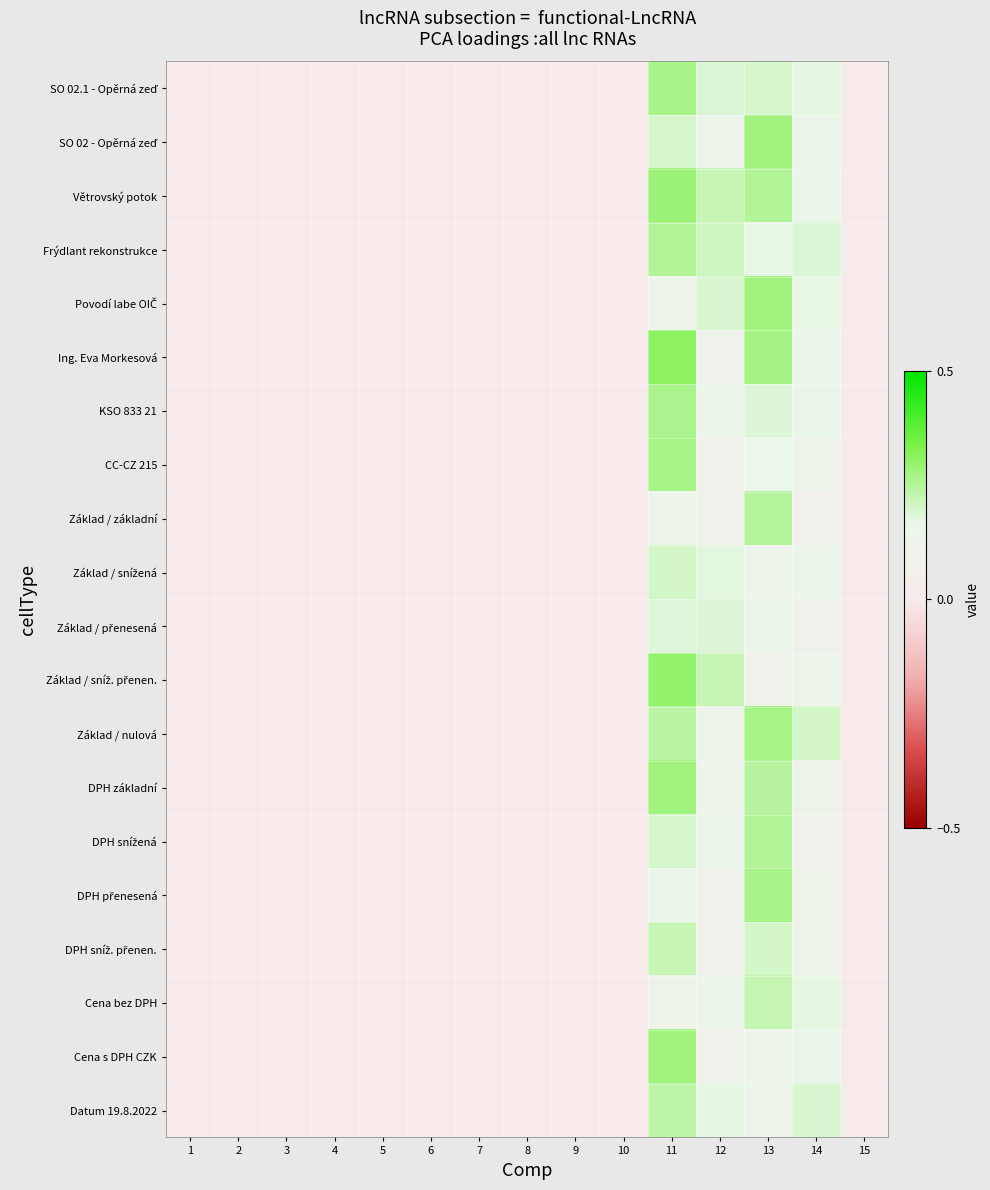

How many data points does each series have?

15